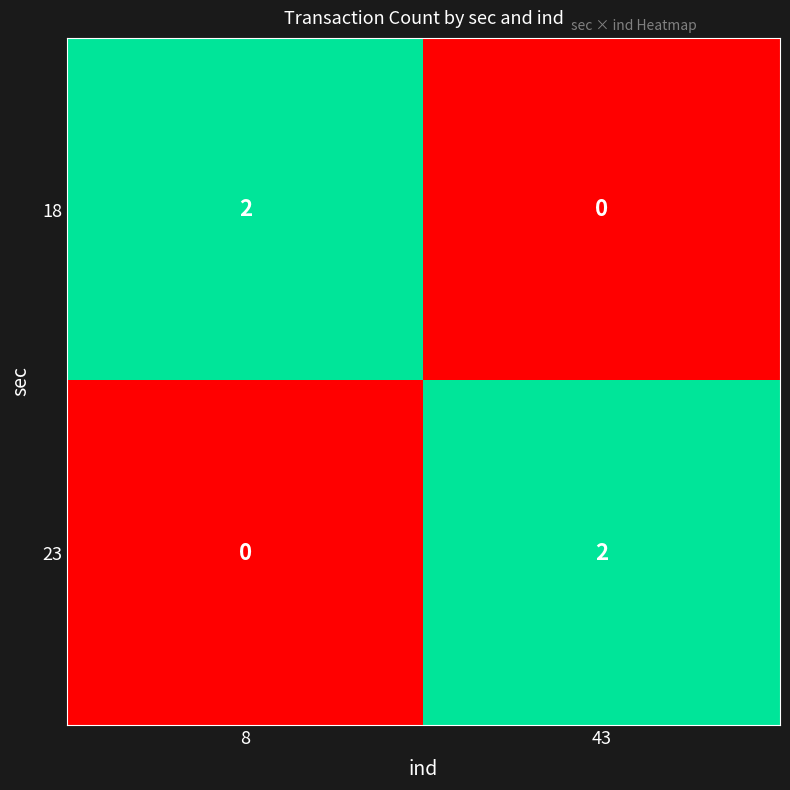

What is the spread (max minus min) of values at 43?

2